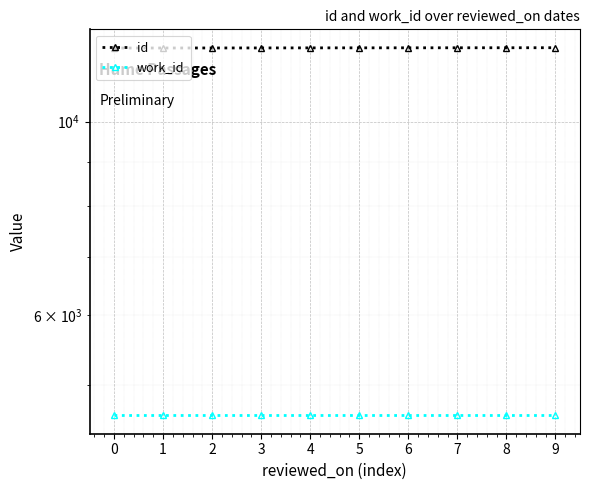

What is the spread (max minus min) of values at 1?

7534